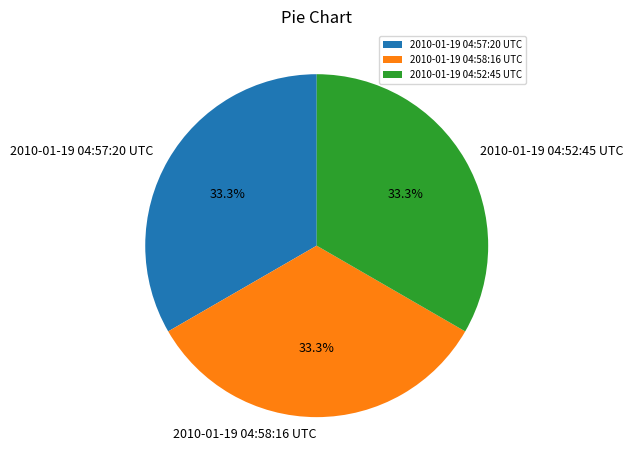

To the nearest percent, what portion does 2010-01-19 04:52:45 UTC represent?

33%